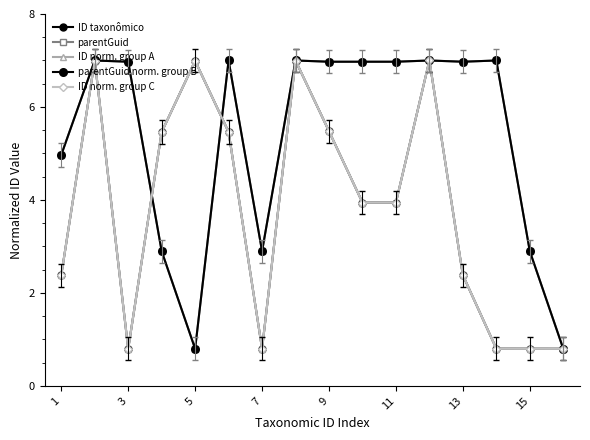

At which category does ID taxonômico reach its first local peak?

3